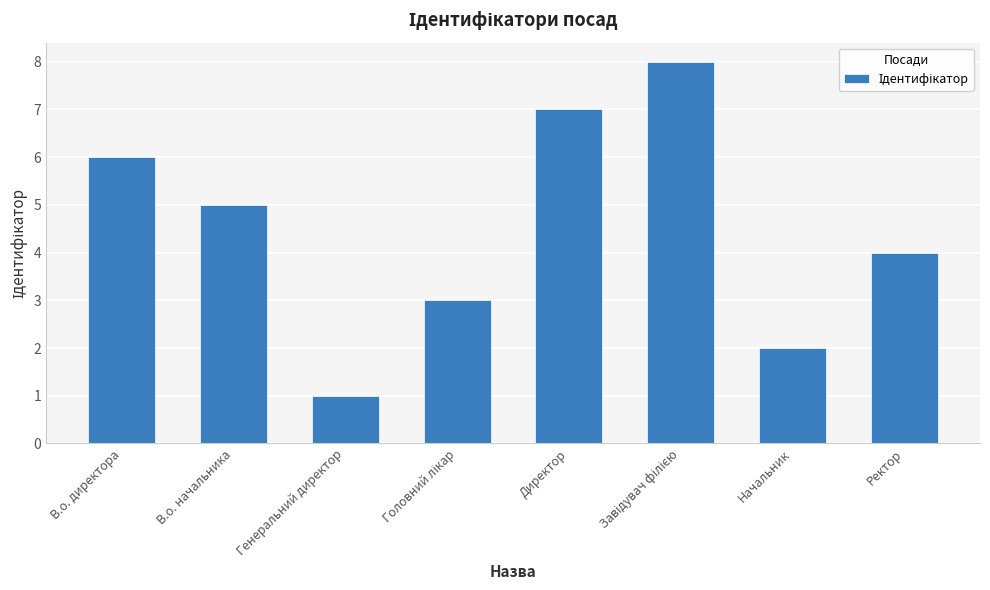

What is the greatest value displayed?

8